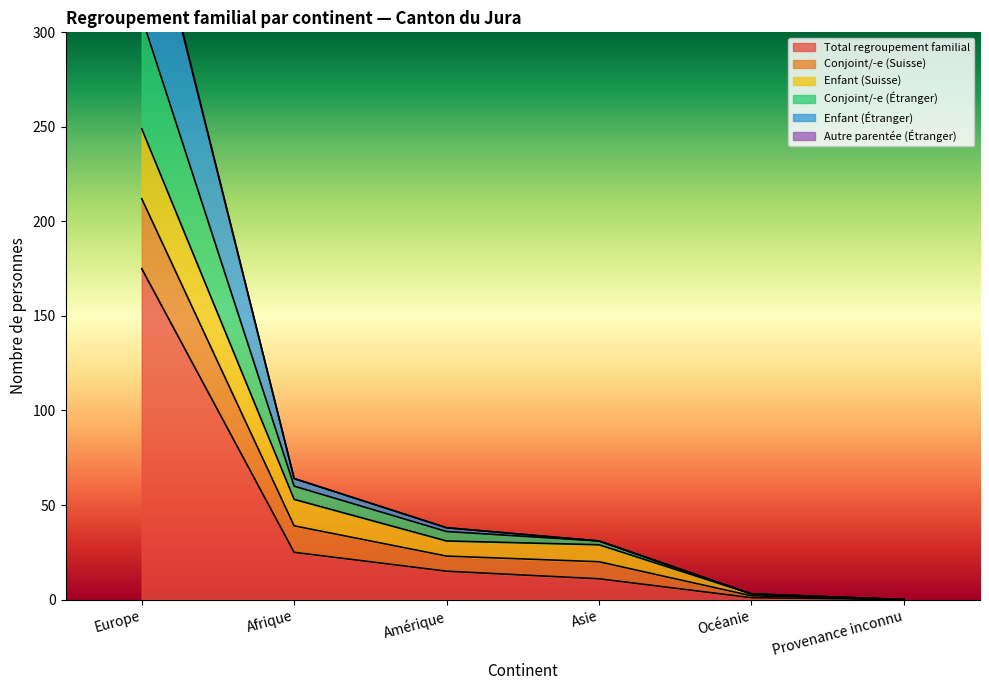

True or false: Conjoint/-e (Étranger) and Autre parentée (Étranger) intersect in this chart.

False